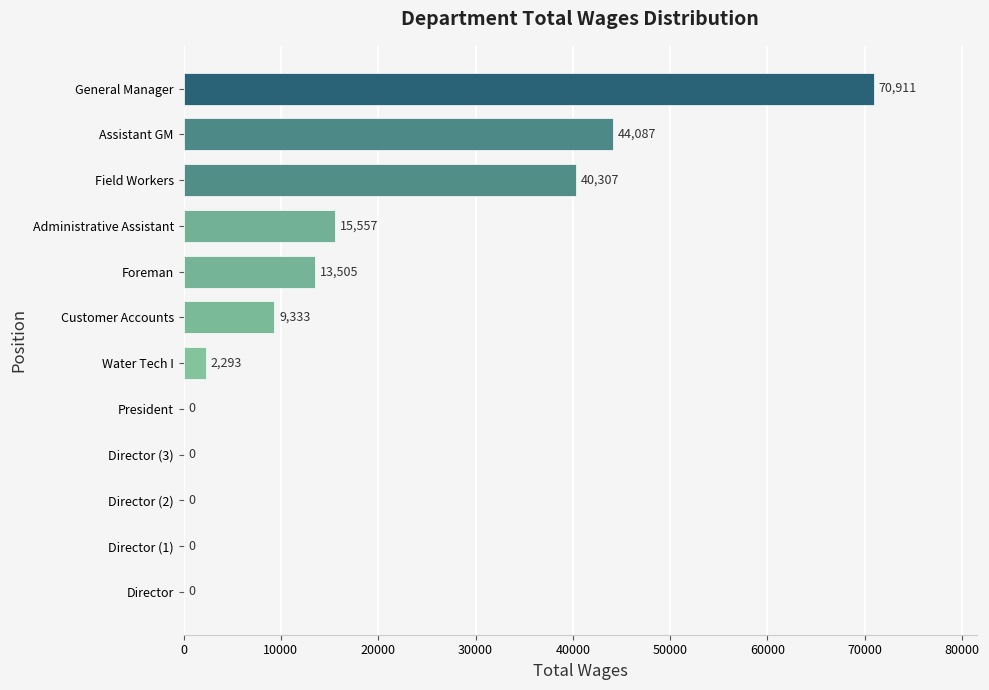

At which label is the value closest to 35455?

Field Workers